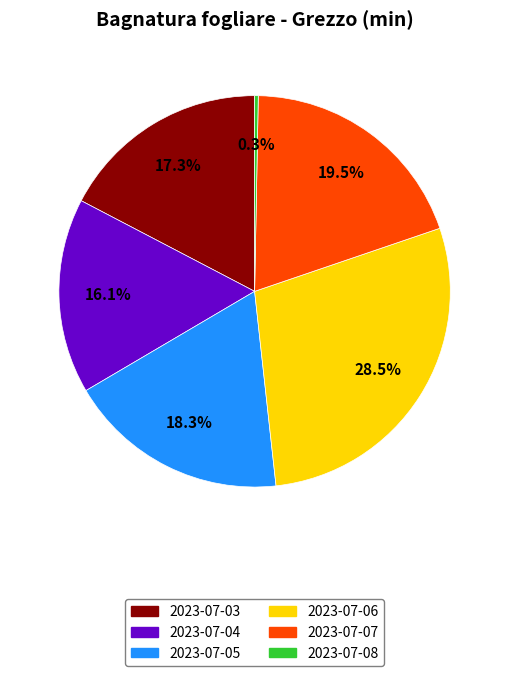

Does any single category account for the majority?

No